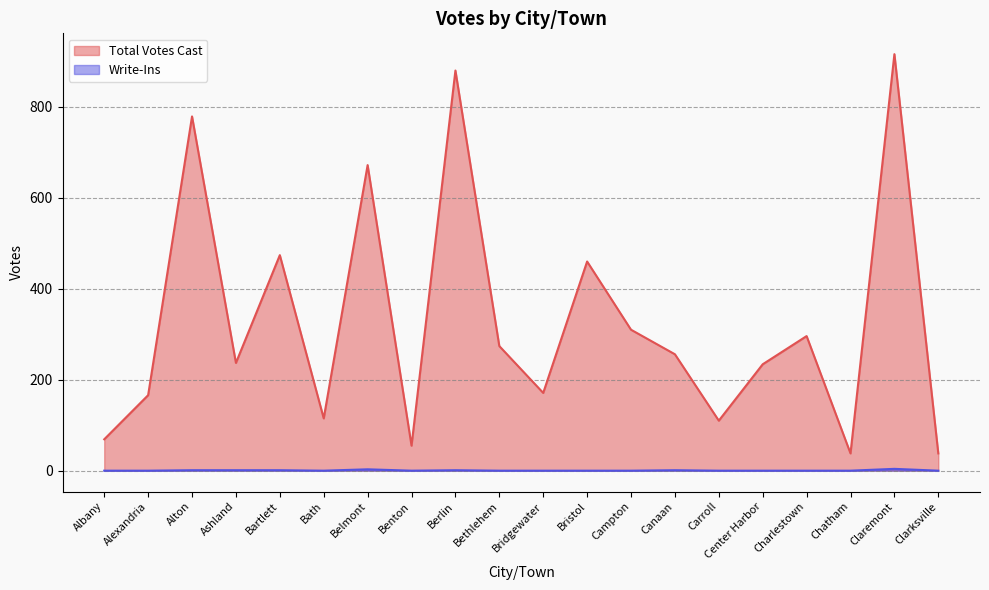

Reading right to left, what are all the values shown in this chart?

Total Votes Cast: 38	916	38	296	234	110	256	310	460	171	274	880	55	672	115	474	237	779	166	69
Write-Ins: 0	4	0	0	0	0	1	0	0	0	0	1	0	3	0	1	1	1	0	0